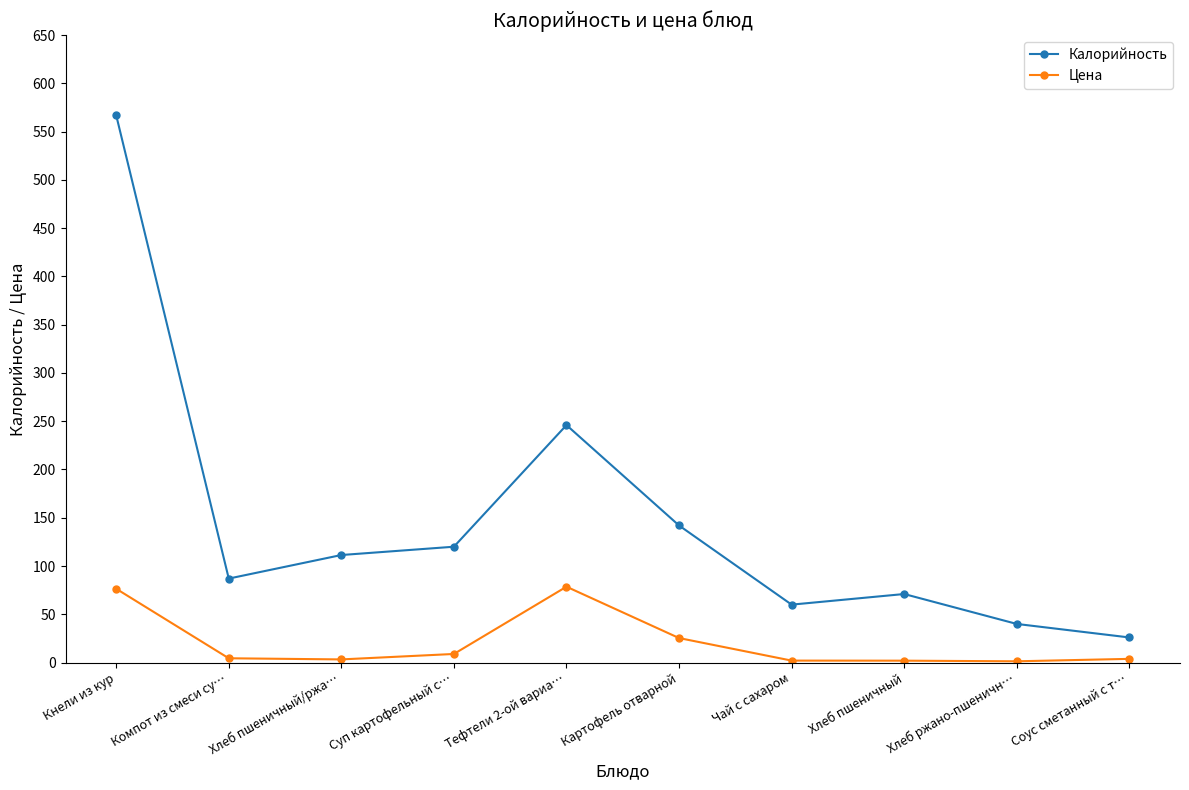

What is the greatest value displayed?

567.0